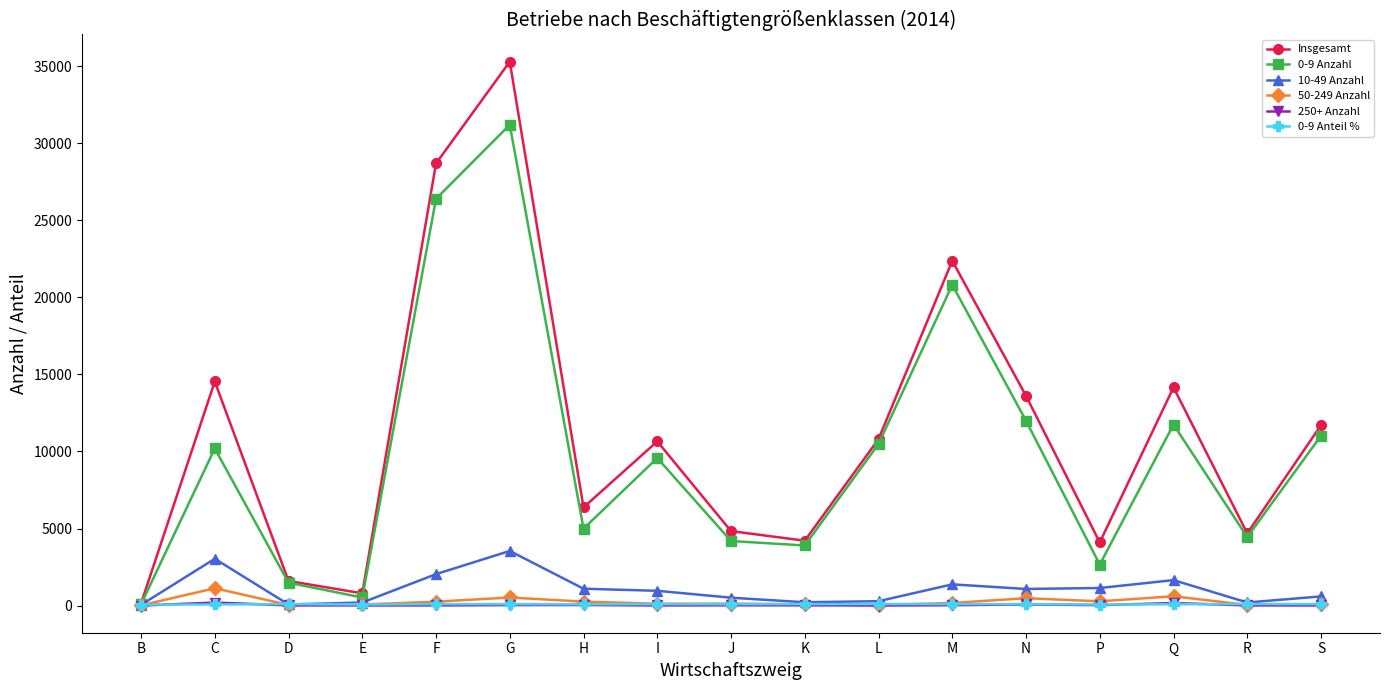

Which label corresponds to the largest value in the chart?

G